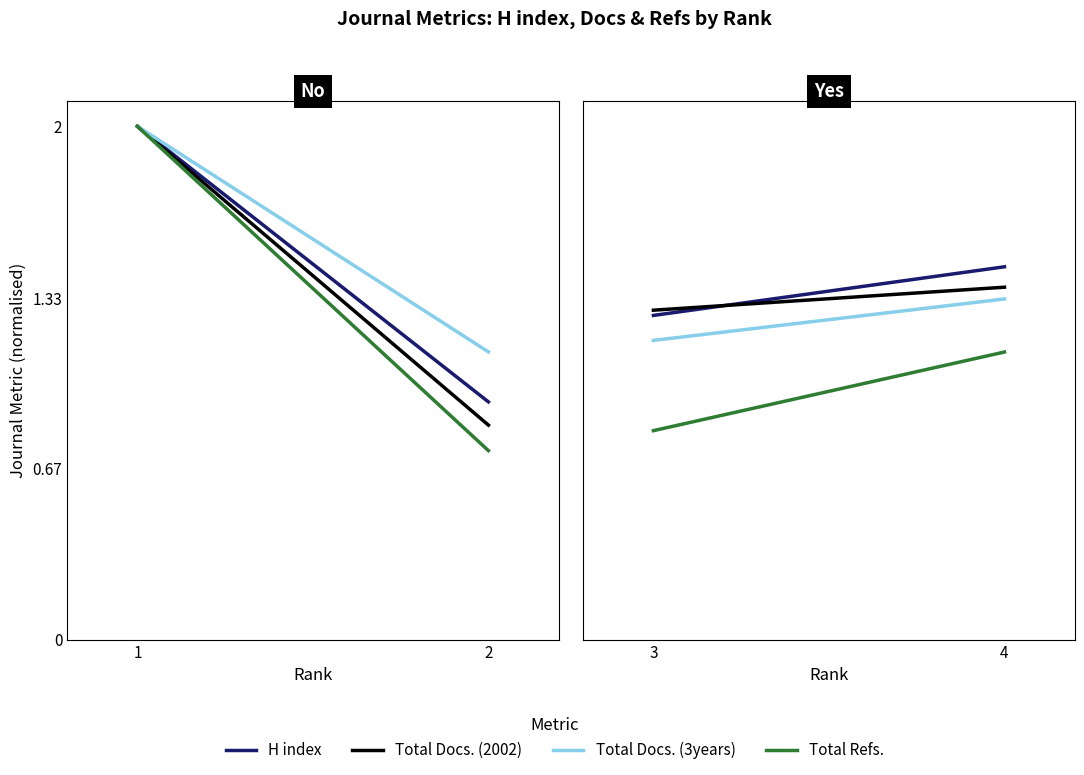

What is the value of the Total Docs. (3years) point at the 1st from the left?

1.2